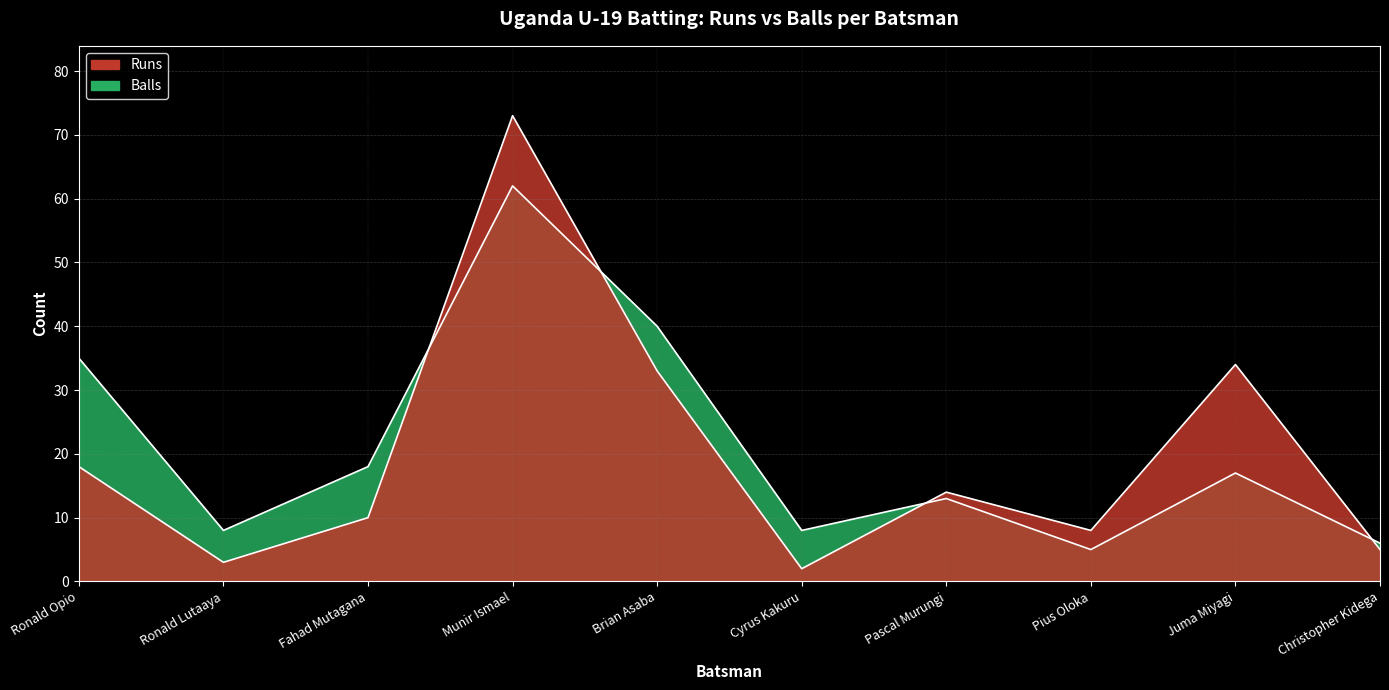

True or false: Balls and Runs cross at least once.

True